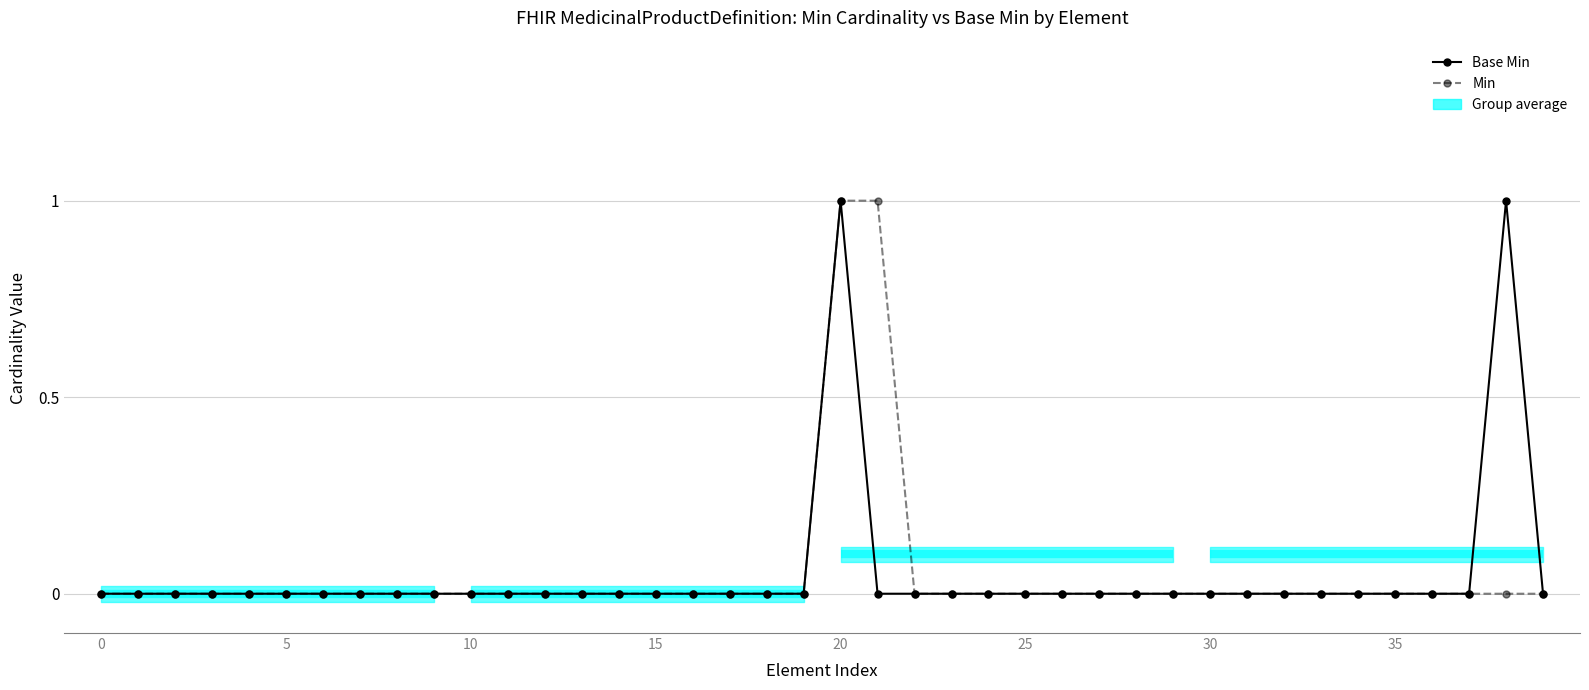

What is the greatest value displayed?

1